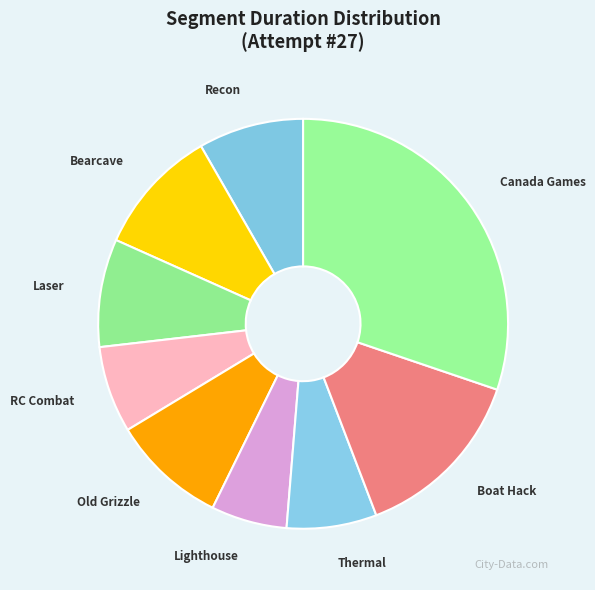

How many segments does this pie chart have?

9